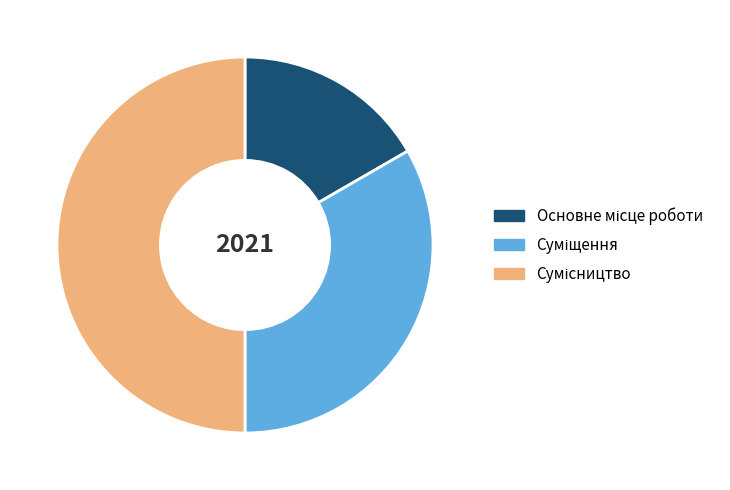

What is the total percentage of Суміщення and Сумісництво?

83.3%